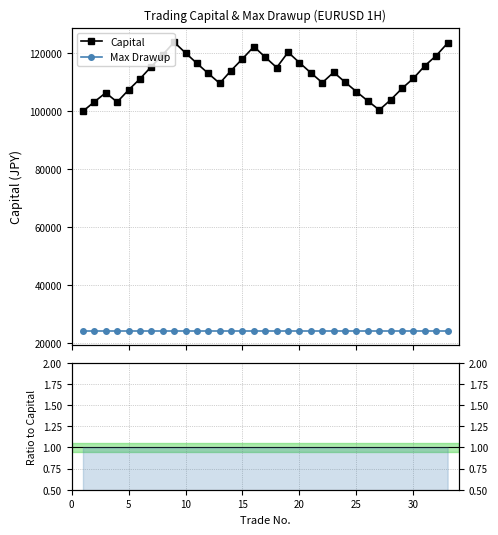

In Capital, how many points are higher than both neighbors (excluding endpoints)?

5